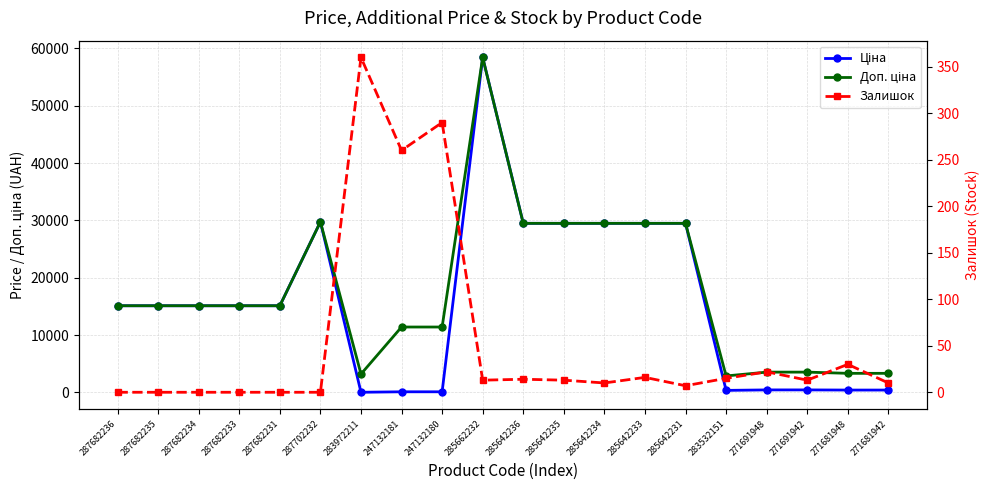

What are all the series names shown in the legend?

Ціна, Доп. ціна, Залишок